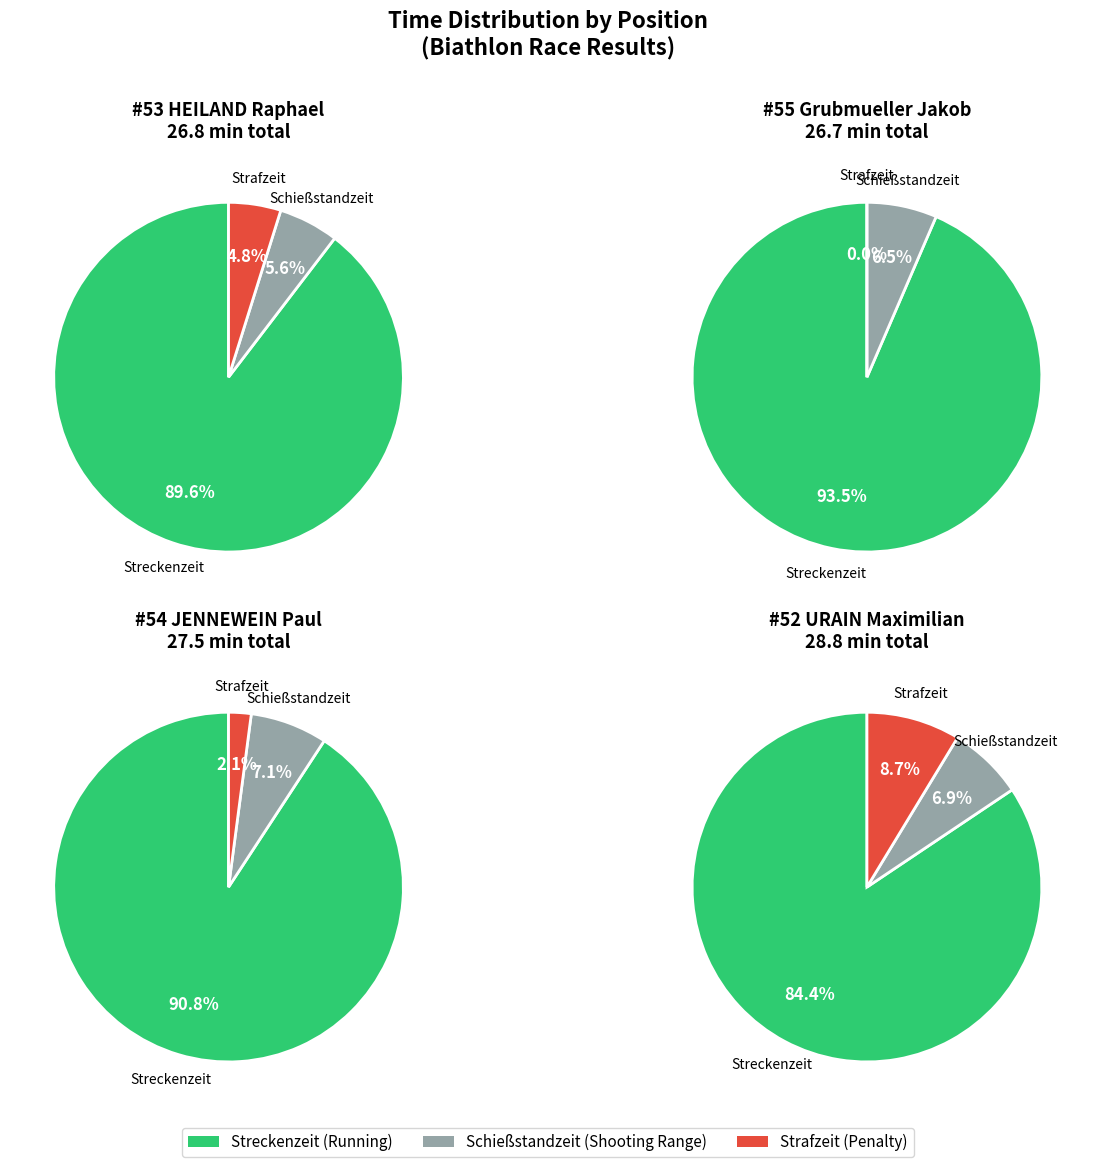

The Pos 1 (HEILAND) slice represents 16% of the pie. True or false?

False